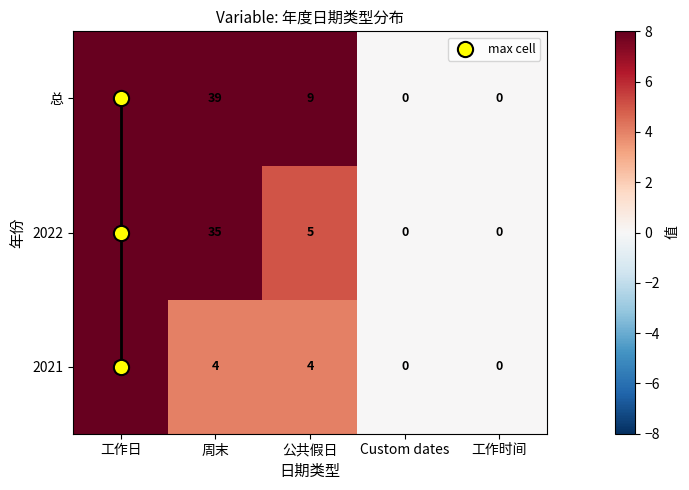

Rank the series at 工作日 from lowest to highest value.

2021, 2022, 总